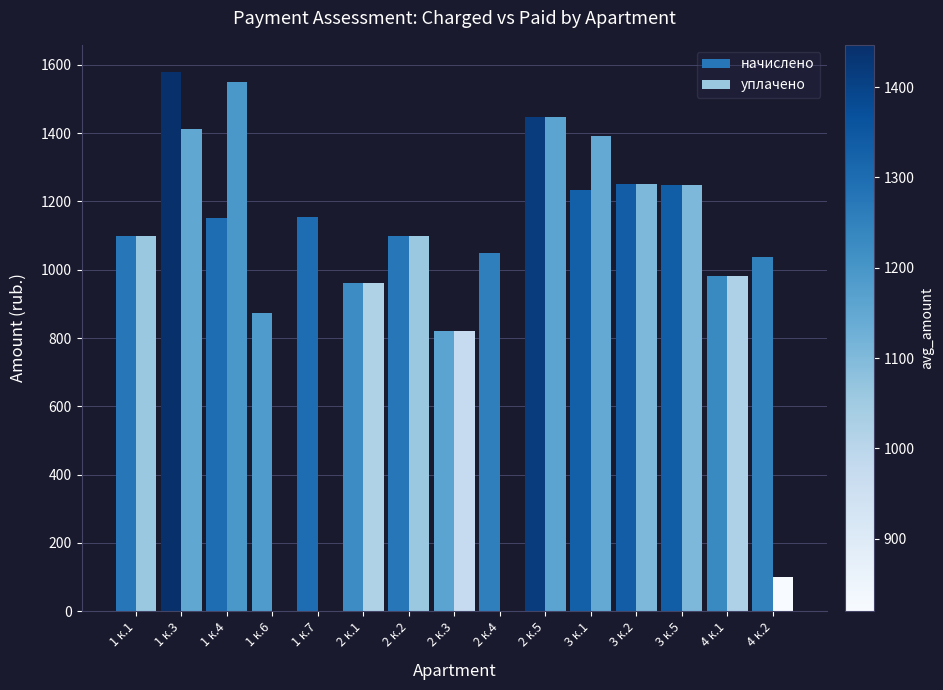

Count the number of categories in the chart.

15